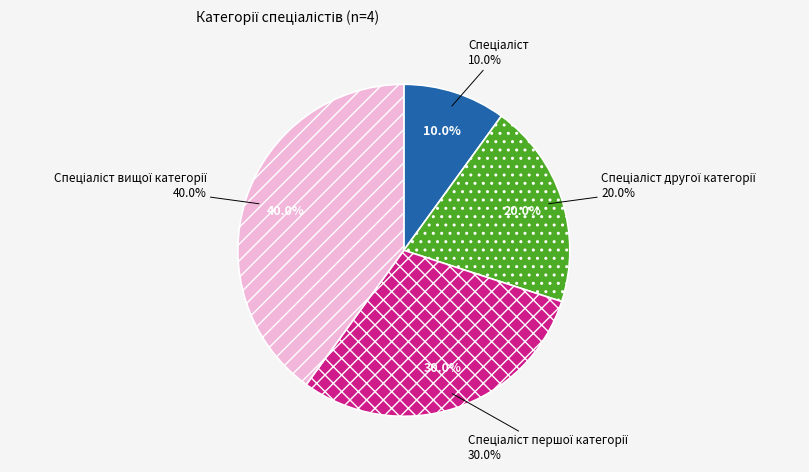

Is there any slice that represents more than half of the pie?

No